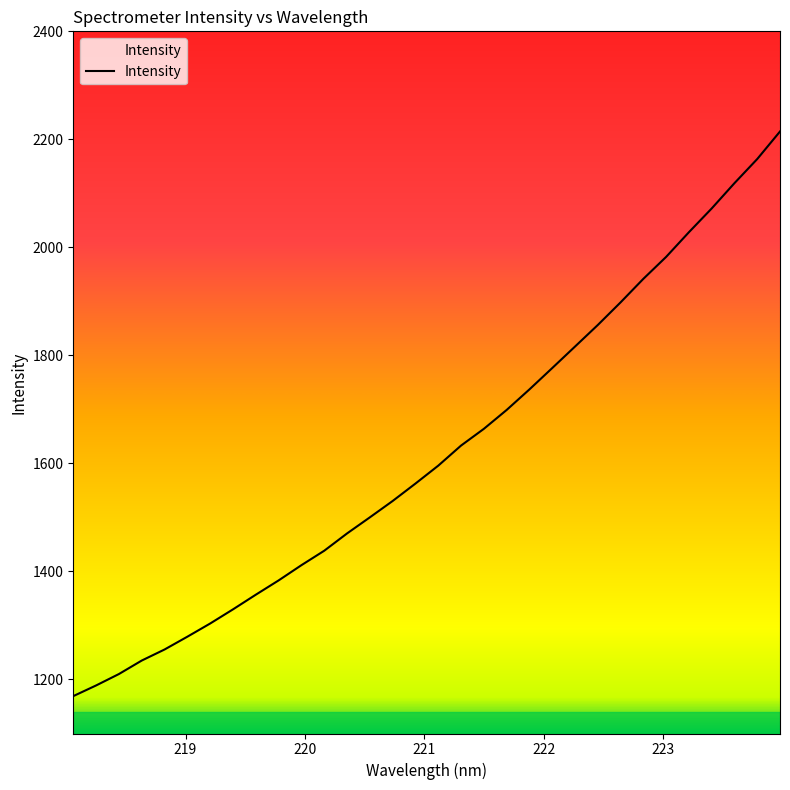

How many lines are shown in the chart?

1